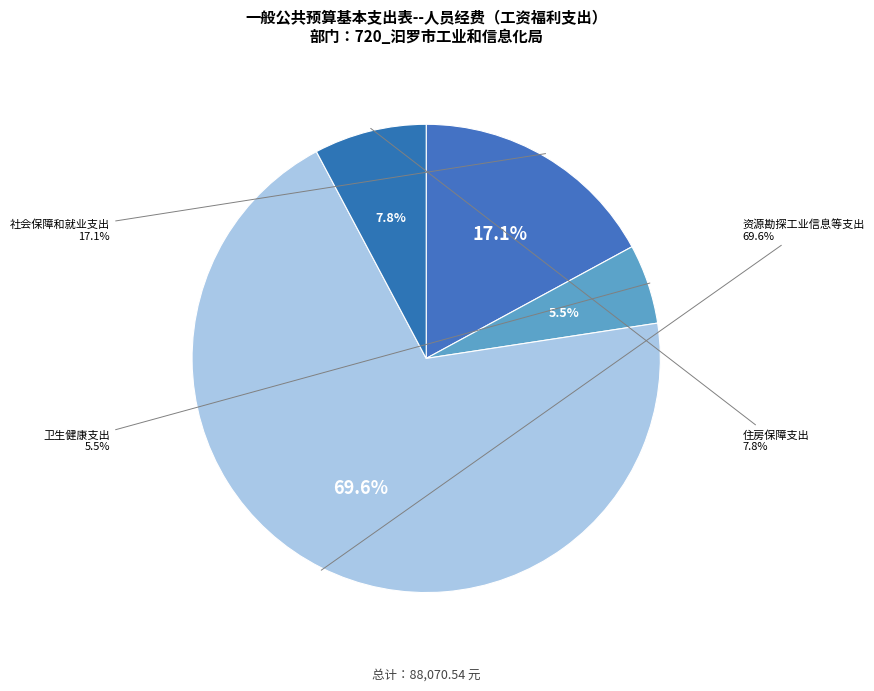

What portion of the pie excludes 社会保障和就业支出?

82.9%